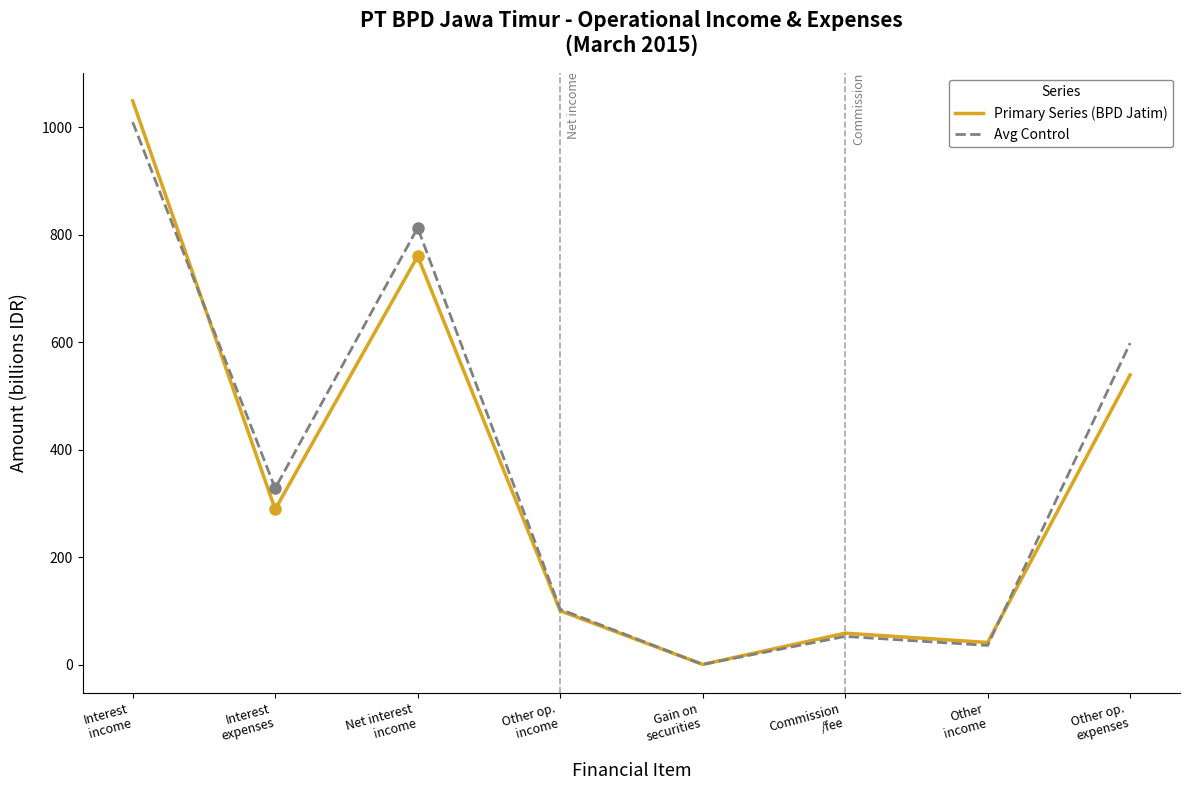

Count the number of categories in the chart.

8